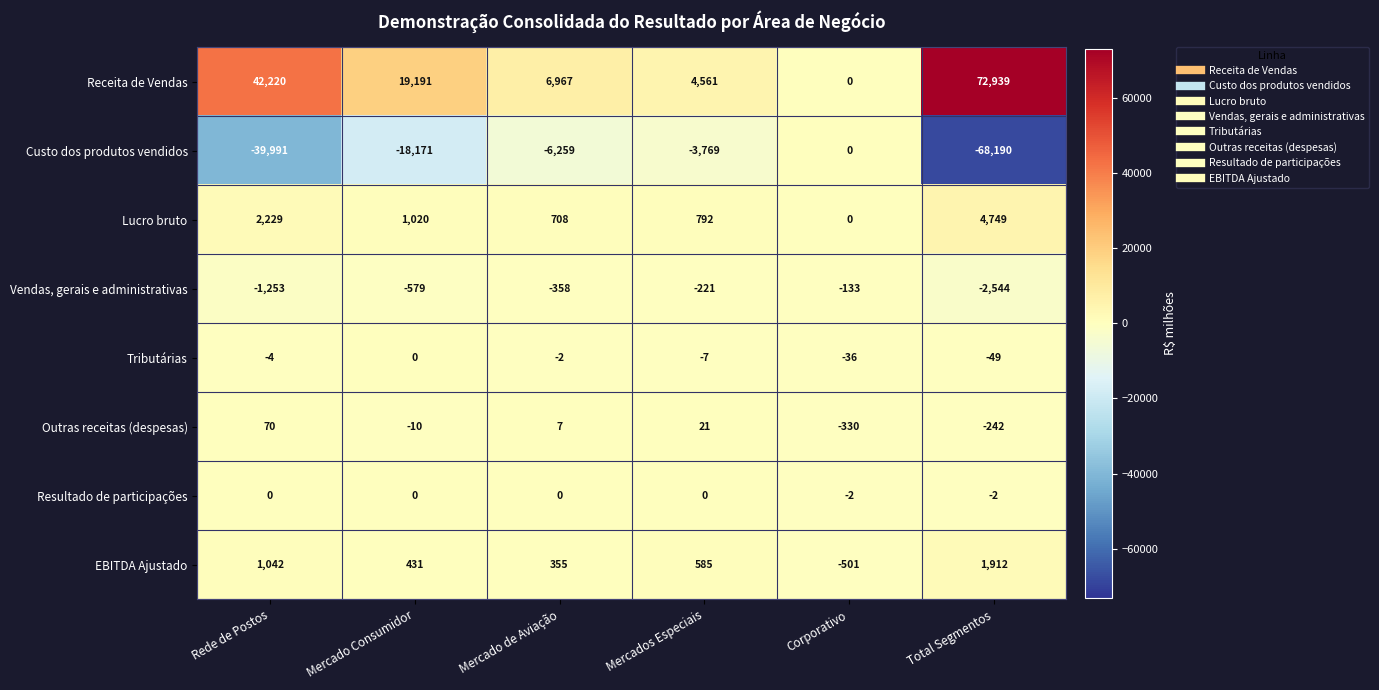

Rank the series at Total Segmentos from highest to lowest value.

Receita de Vendas, Lucro bruto, EBITDA Ajustado, Resultado de participações, Tributárias, Outras receitas (despesas), Vendas, gerais e administrativas, Custo dos produtos vendidos